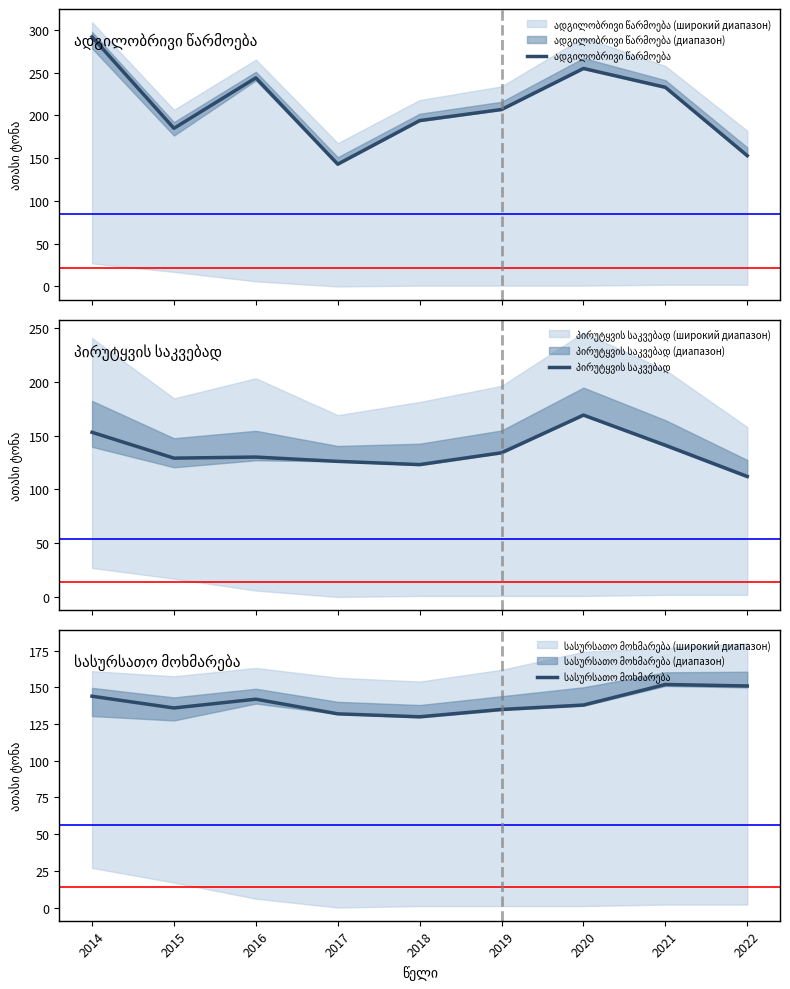

What is the average value of the პირუტყვის საკვებად series?

135